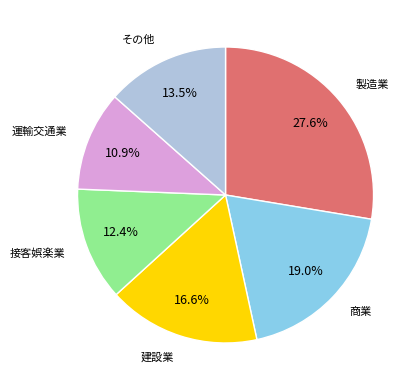

Is there a majority slice in this chart?

No